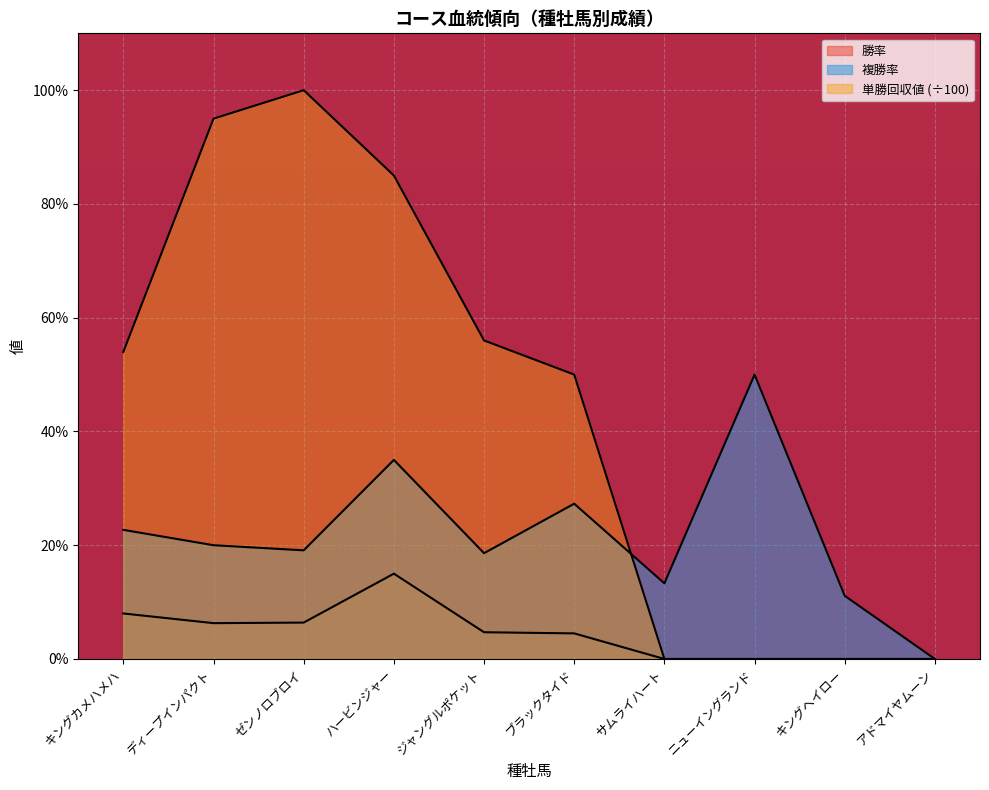

Which series has the widest spread of values?

単勝回収値